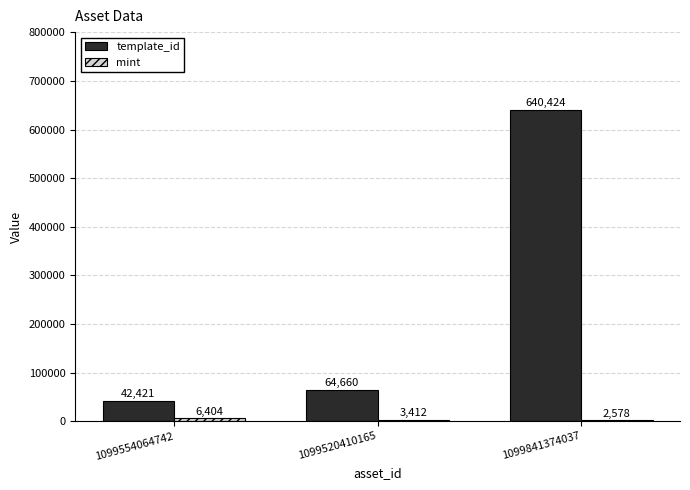

At which category is the sum across all series the highest?

1099841374037